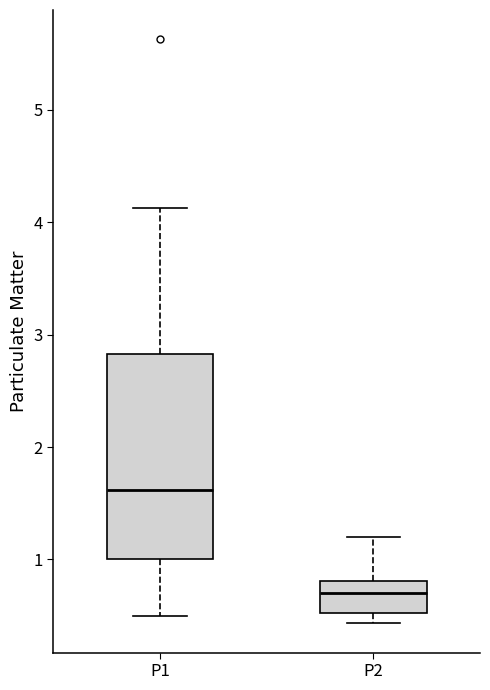

Reading left to right, read every box against the y-axis: the position of its median line, the range the box covers, and the ends of its whiskers. The values are not printed on the chart, so give them approximately, as read against the axis.

P1: median 1.6, box 1.0 to 2.8, whiskers 0.5 to 4.1
P2: median 0.7, box 0.5 to 0.8, whiskers 0.4 to 1.2